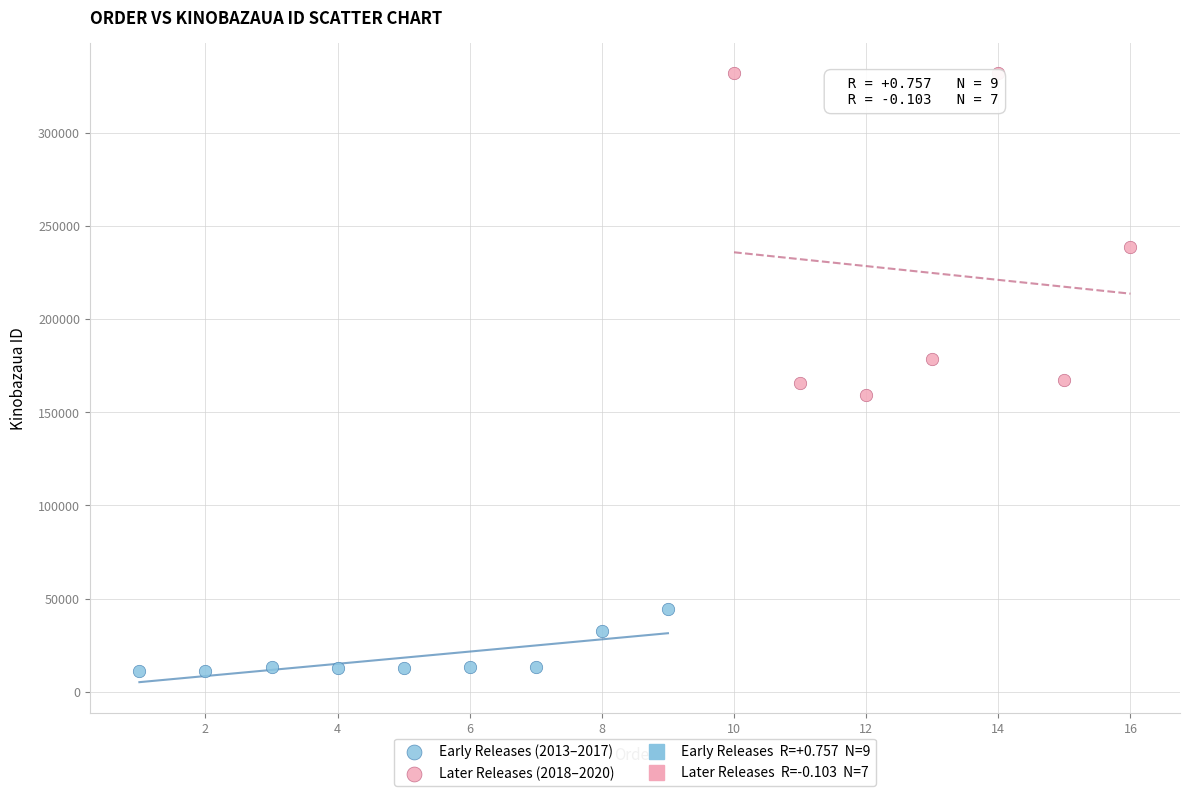

Which series has the largest Y range (max minus min)?

Later Releases (2018–2020)